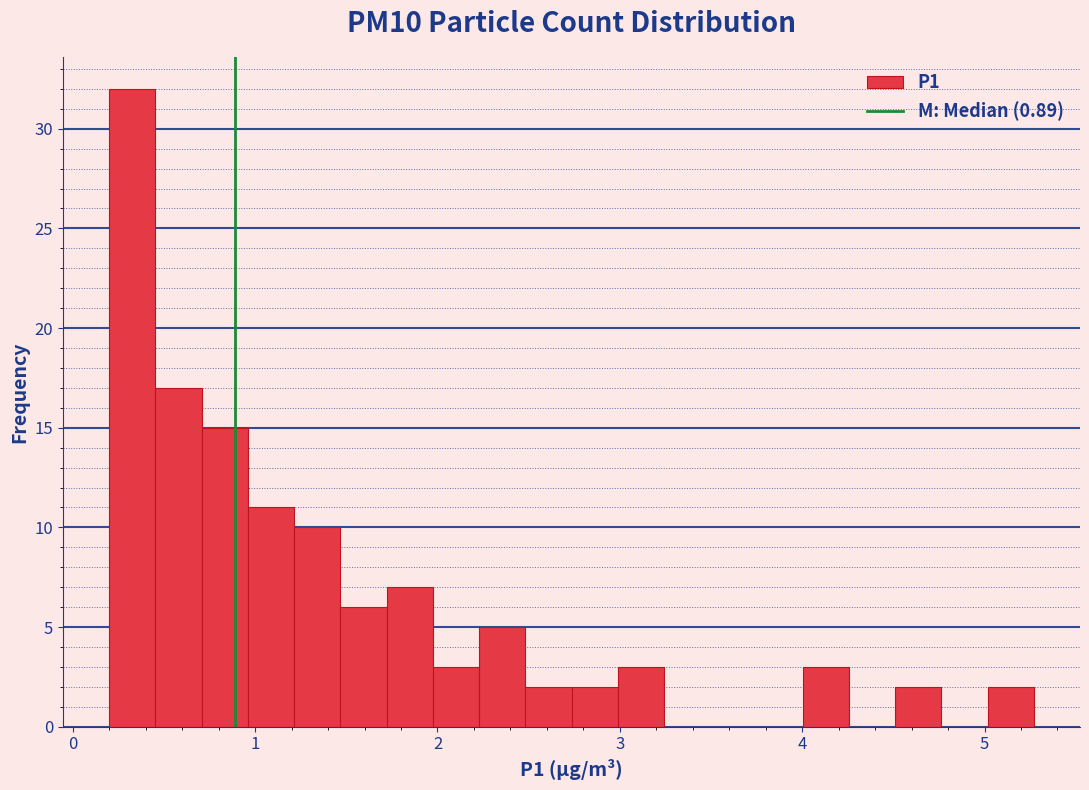

Read against the x-axis, roughly where is the centre of the tallest bar?

0.3